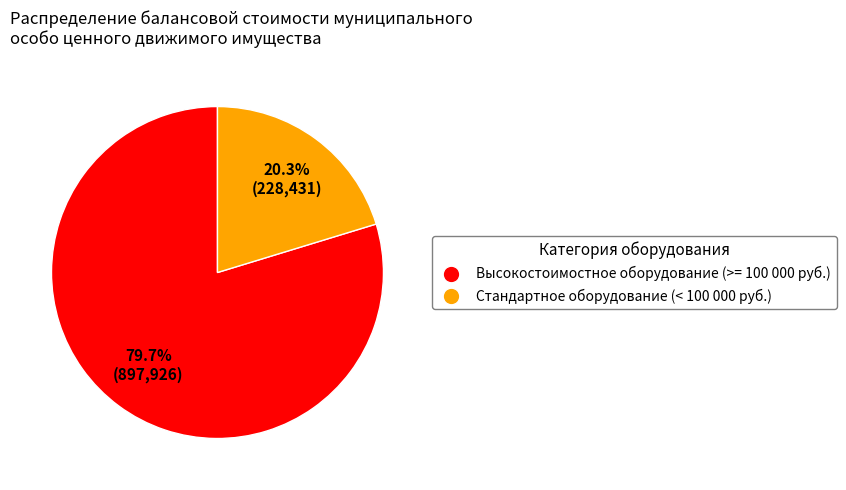

Count the number of slices in the pie.

2